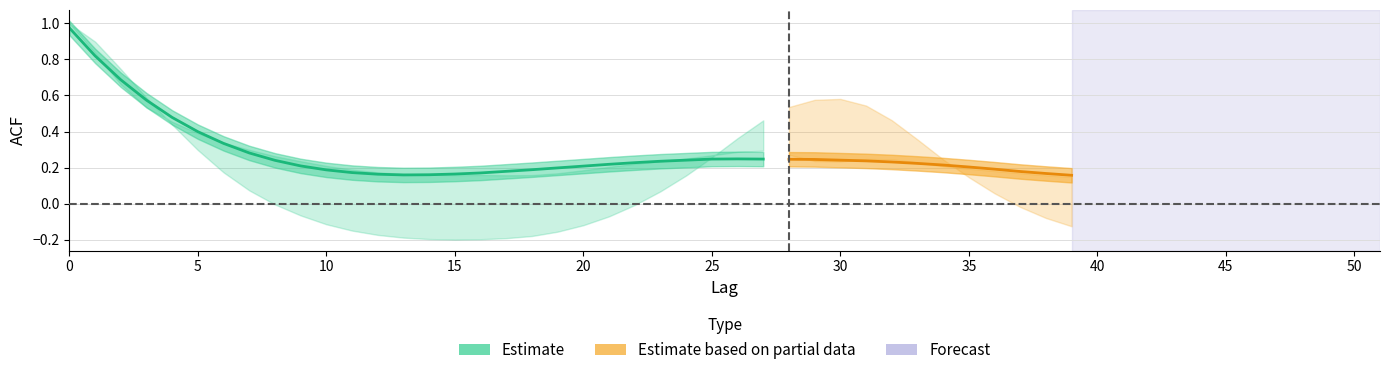

At which label is acf_li closest to 0?

8